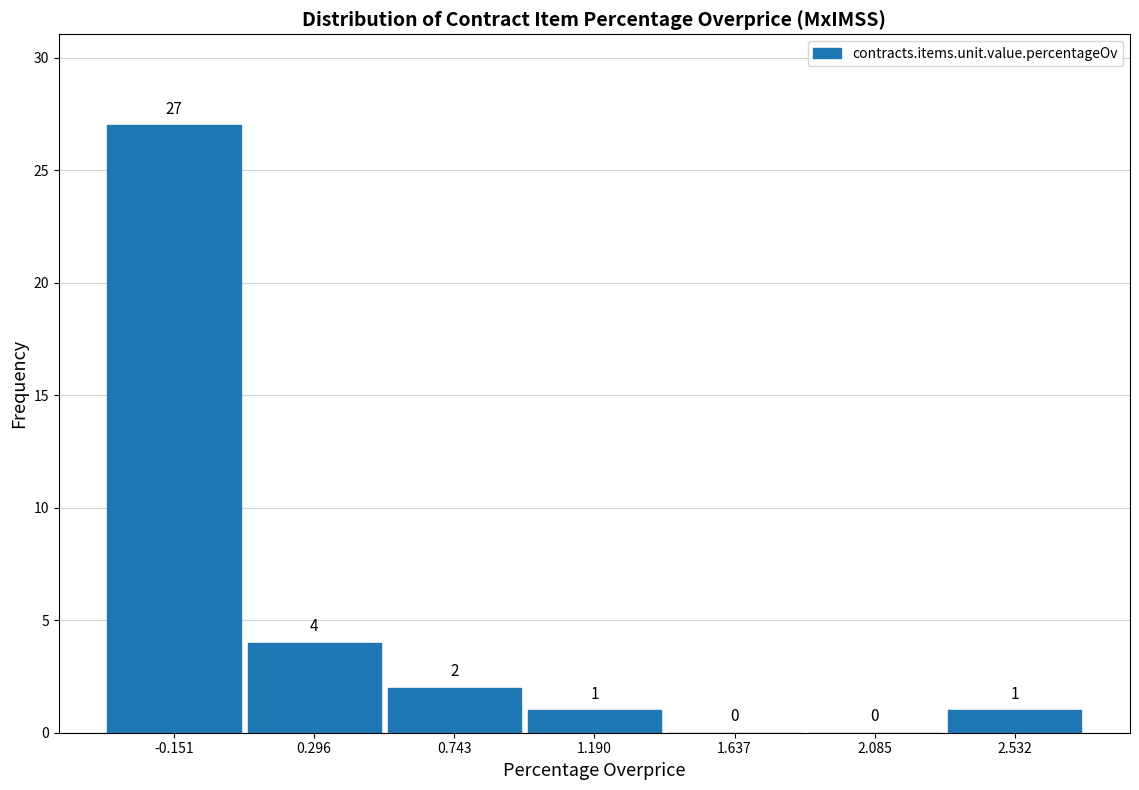

Reading left to right, transcribe this chart: for each bar, give the range it covers on the x-axis and its height. The bar edges are not printed on the chart, so give them approximately, as read against the axis.

-0.40 to 0.05: 27
0.05 to 0.50: 4
0.50 to 0.95: 2
0.95 to 1.40: 1
1.40 to 1.85: 0
1.85 to 2.30: 0
2.30 to 2.75: 1